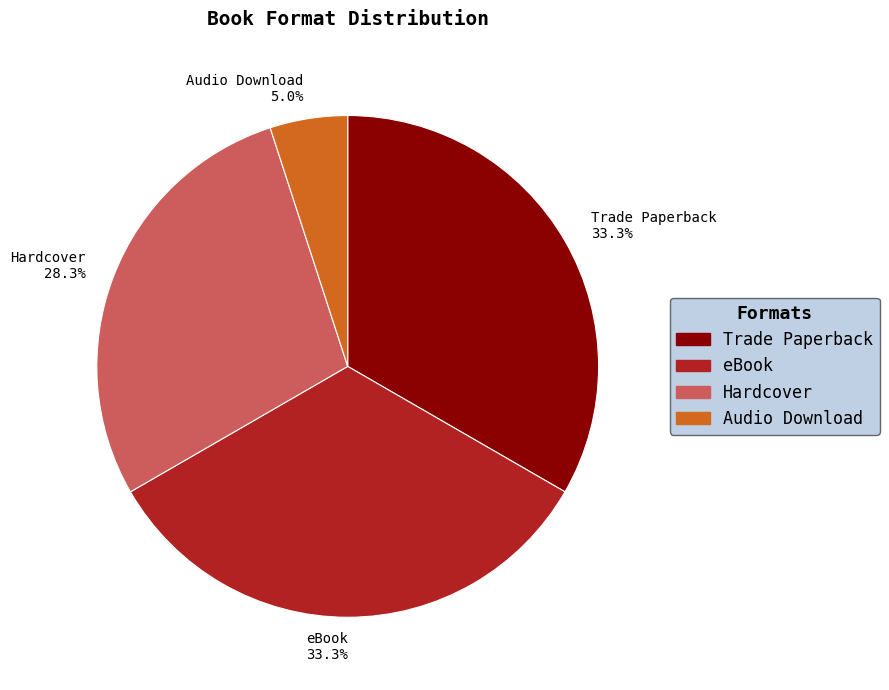

Combined, what portion of the pie is Hardcover 28.3% and eBook 33.3%?

61.7%